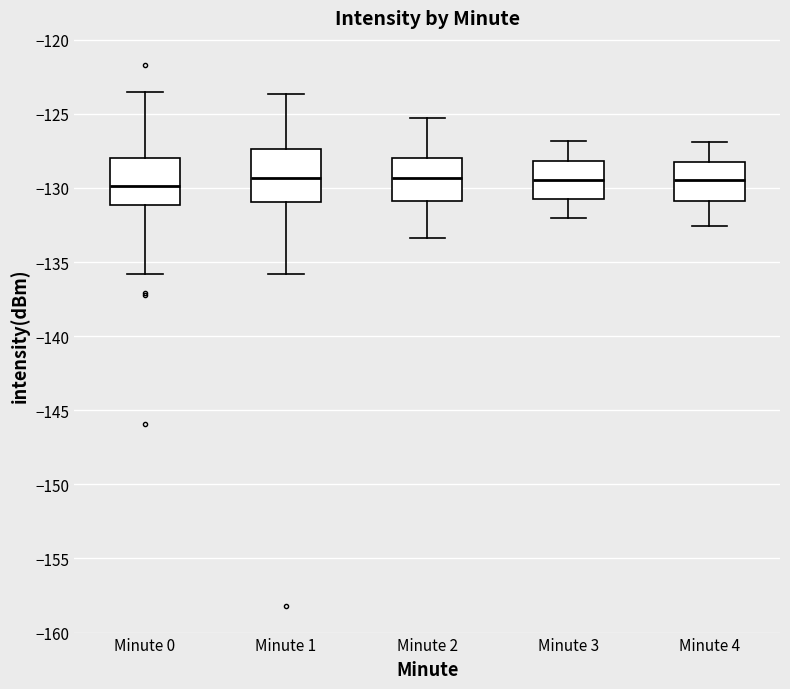

Where does the median line of the box for Minute 0 sit on the y-axis? The values are not printed on the chart, so give them approximately, as read against the axis.

-130.0